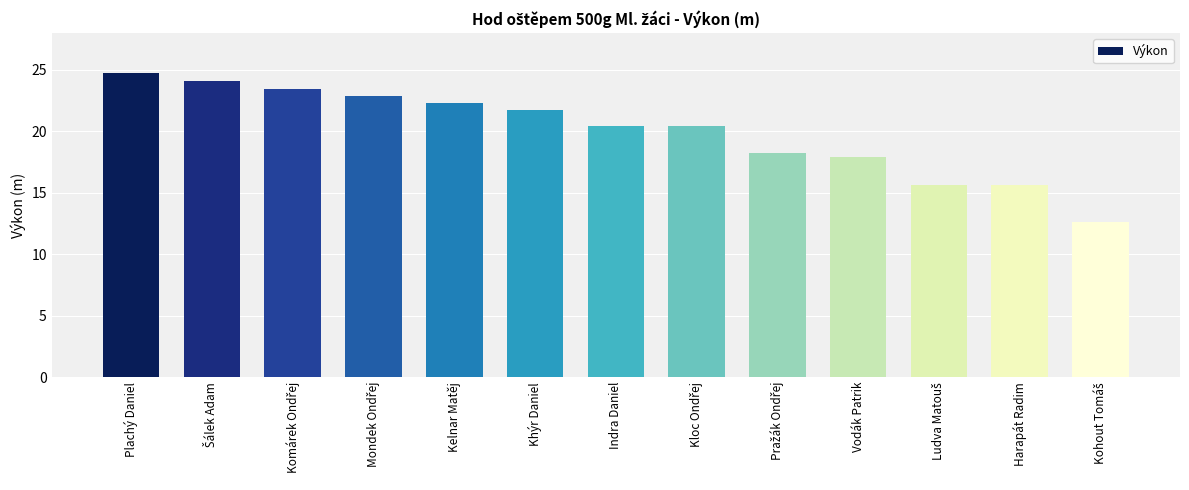

What is the ratio of the value at Harapát Radim to the value at Khýr Daniel?

0.7